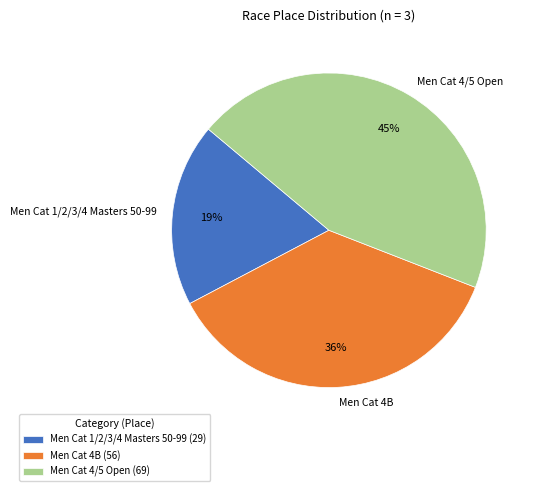

Count the number of slices in the pie.

3